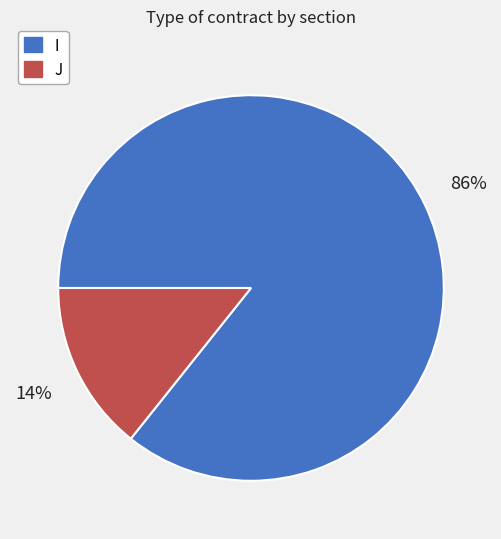

To the nearest percent, what portion does I represent?

86%